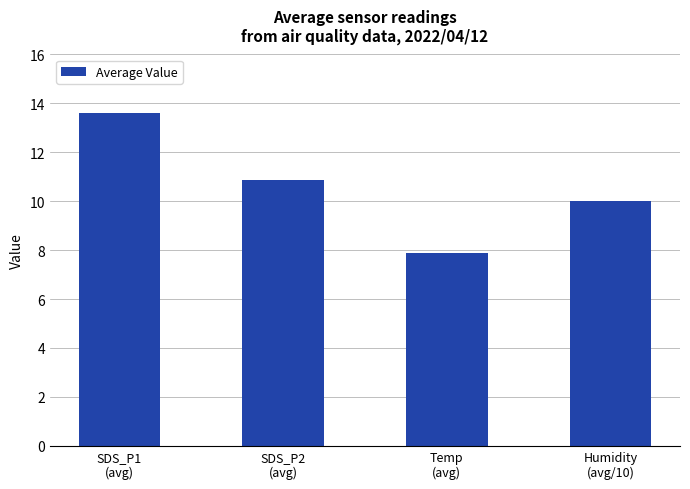

How many bars are there in total?

4